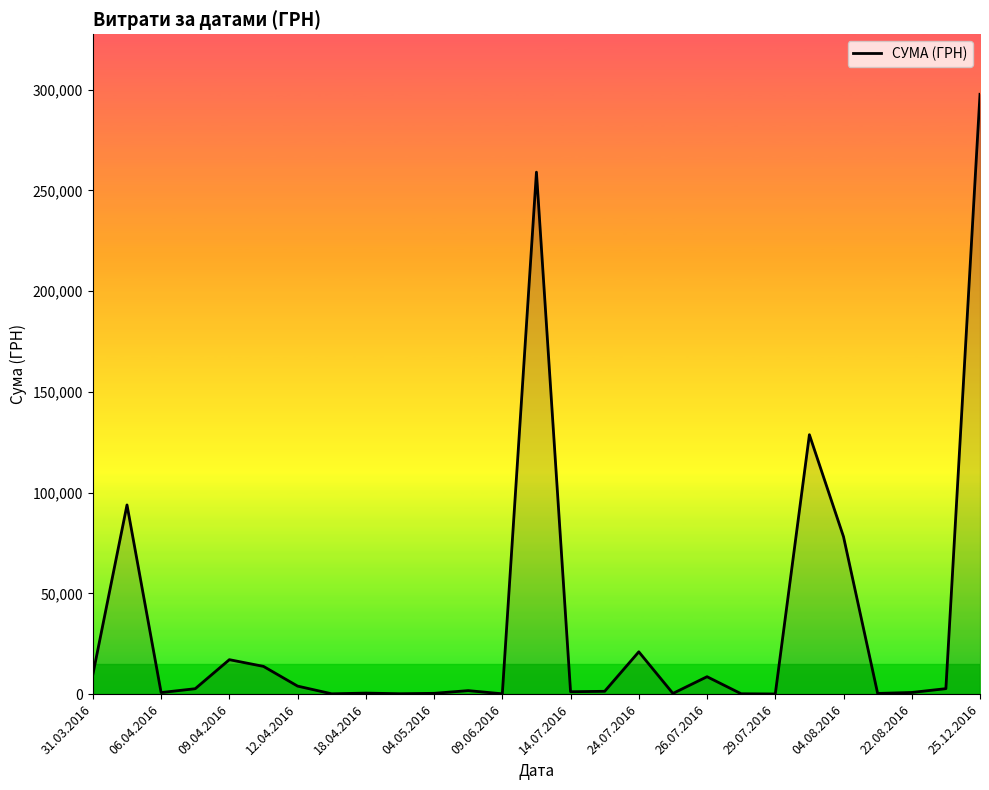

What is the greatest value displayed?

297743.9